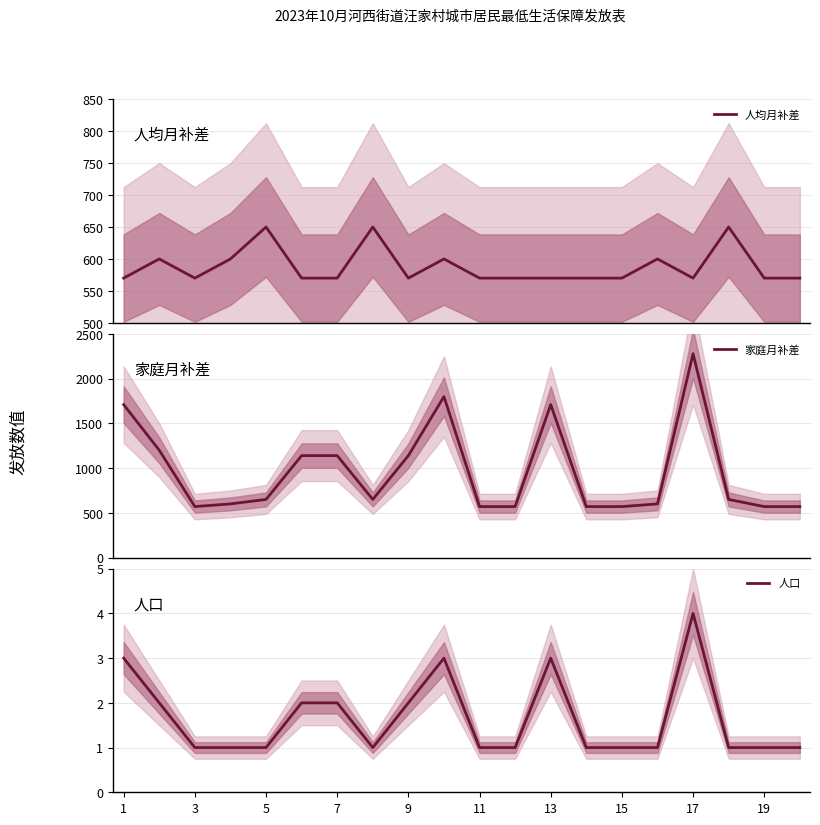

What is the lowest value of the 人均月补差 series?

570